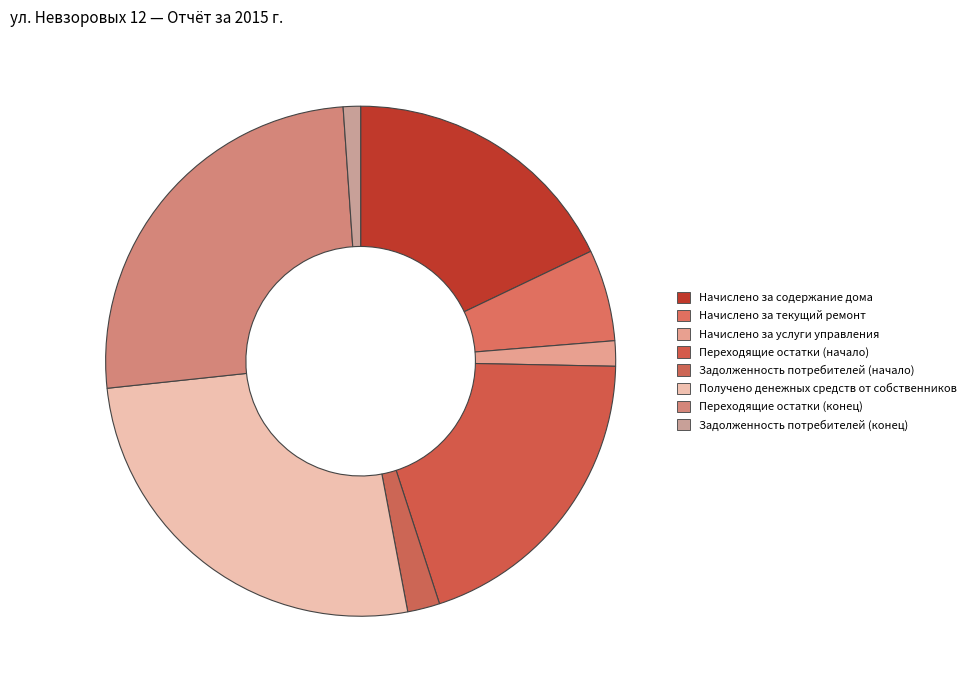

Count the number of slices in the pie.

8